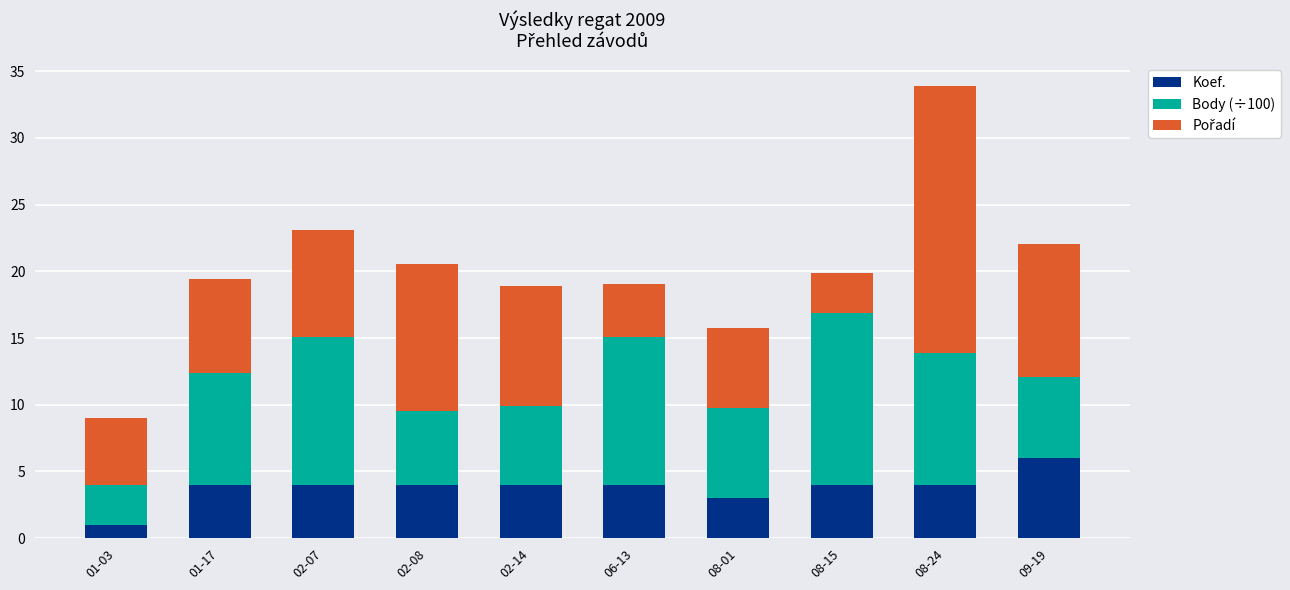

What is the lowest value of the Koef. series?

1.0